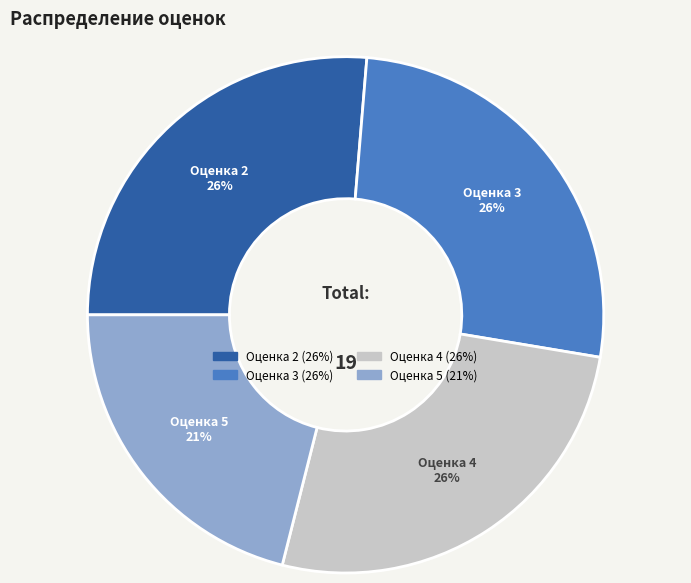

Is it true that Оценка 2 is 26% of the pie?

True